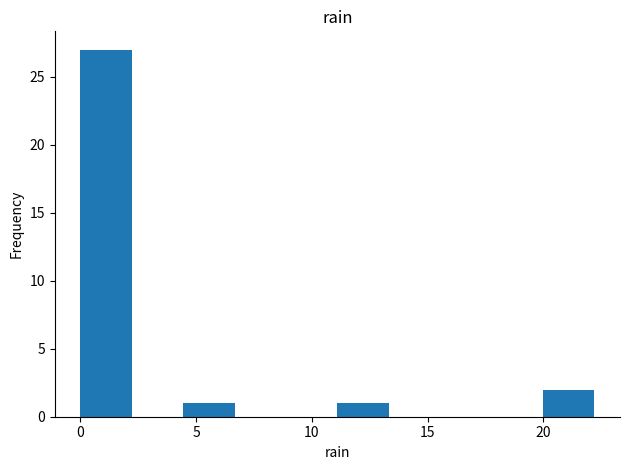

Reading left to right, transcribe this chart: for each bar, give the range it covers on the x-axis and its height. Neither the bar edges nor the heights are printed on the chart, so give them approximately, as read against the axes.

0.0 to 2.0: 27
2.0 to 4.5: 0
4.5 to 6.5: 1
6.5 to 9.0: 0
9.0 to 11.0: 0
11.0 to 13.5: 1
13.5 to 15.5: 0
15.5 to 18.0: 0
18.0 to 20.0: 0
20.0 to 22.0: 2